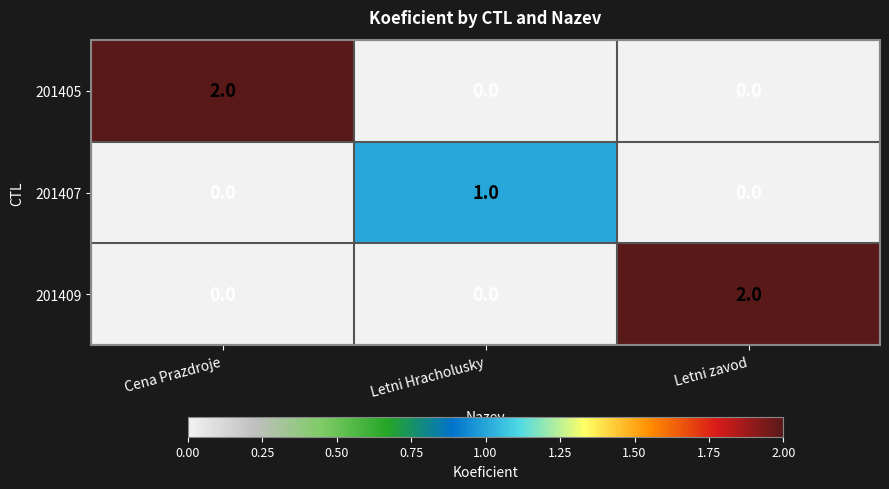

Is the value of 201405 at Cena Prazdroje greater than the value of 201409 at Cena Prazdroje?

Yes